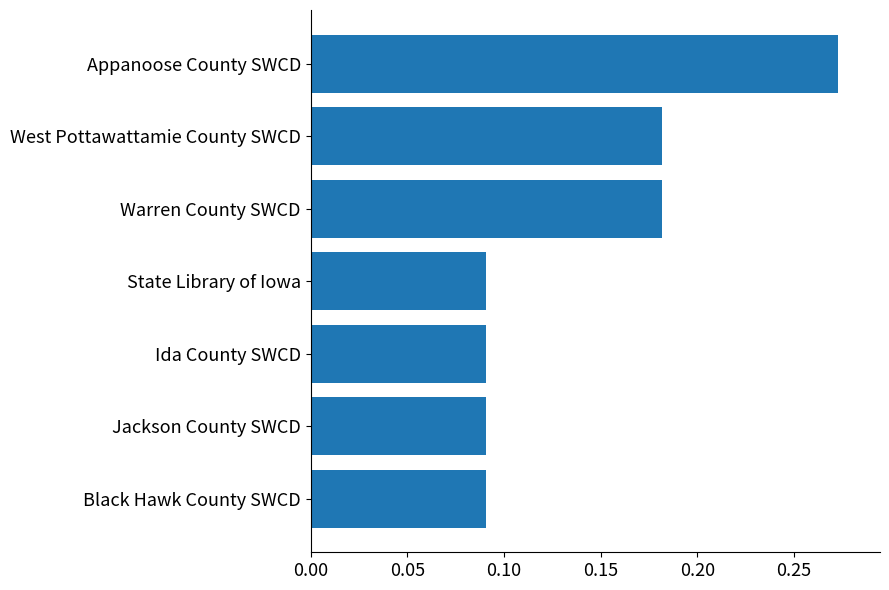

What is the change in value from Jackson County SWCD to Appanoose County SWCD?

+0.2